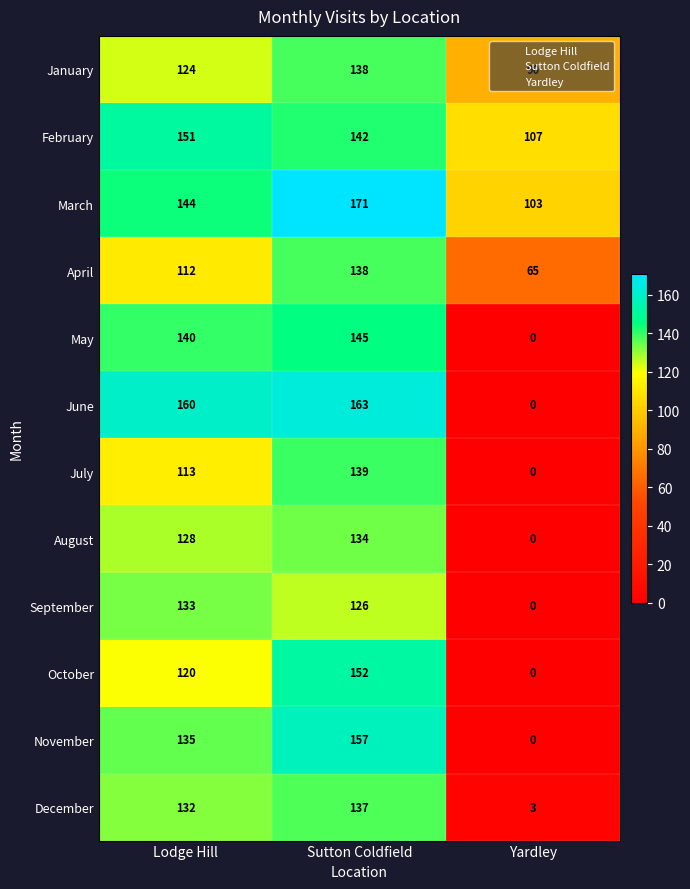

What is the average value of the August series?

87